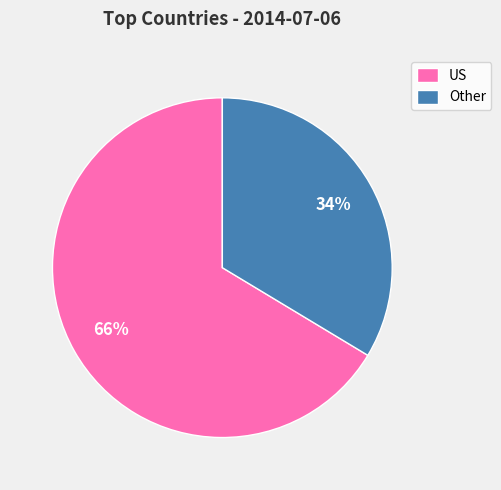

To the nearest percent, what is the average slice percentage?

50%